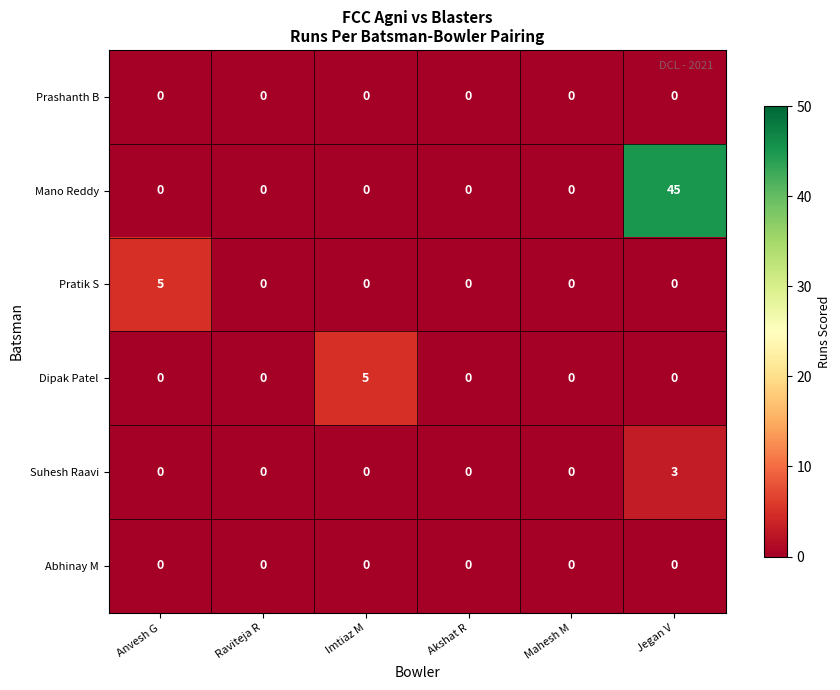

At how many categories does at least one series exceed 37?

1